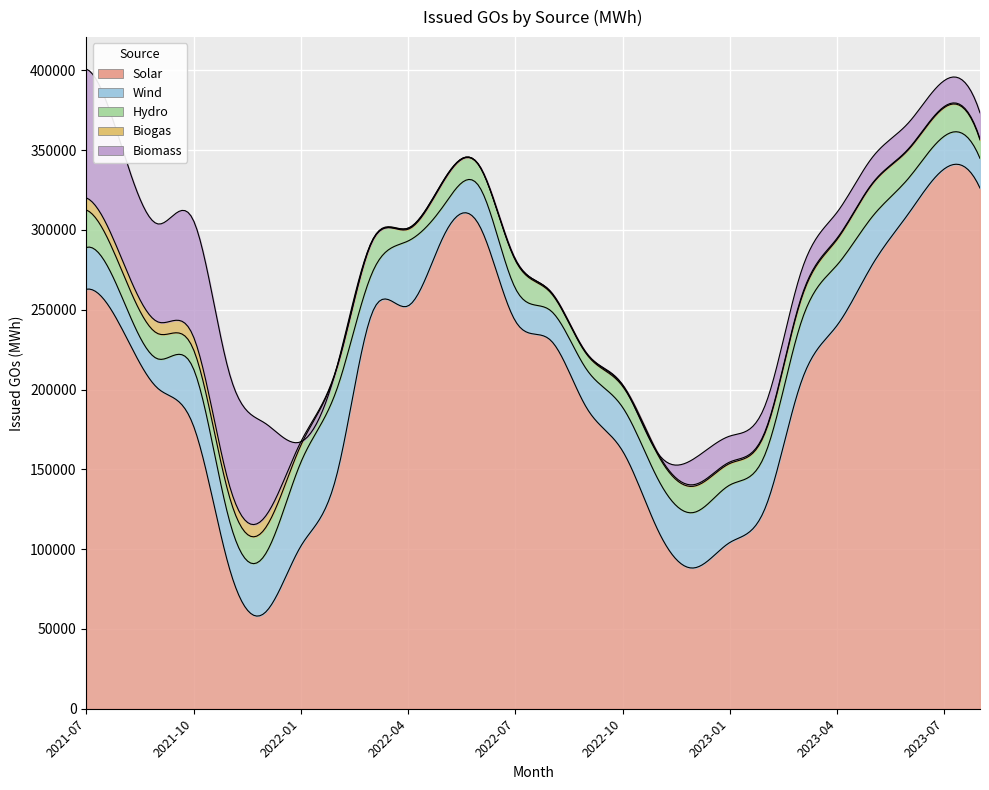

What value does the Wind series have at 2023-01, to the nearest 50?

36000